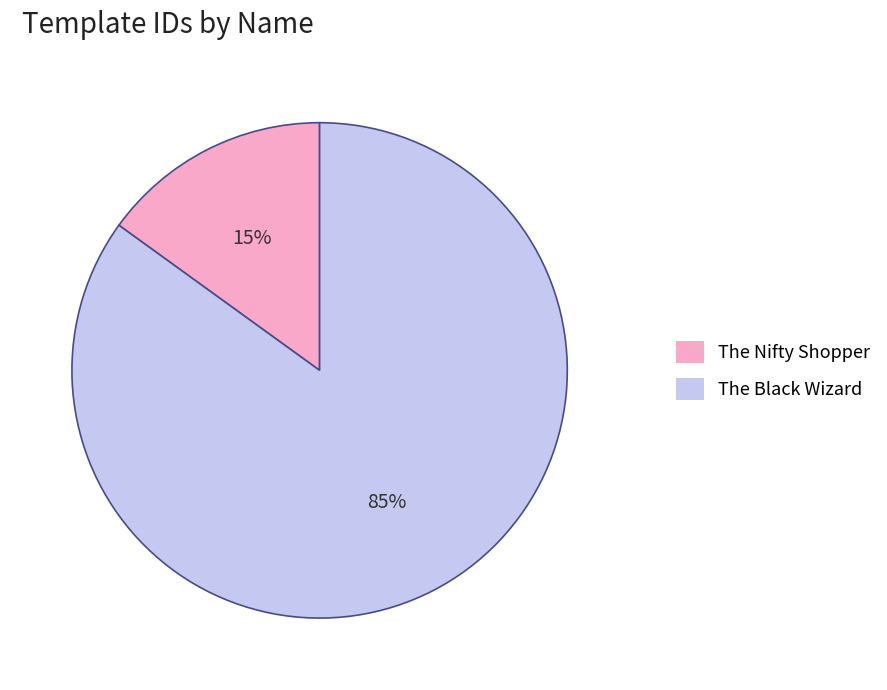

To the nearest percent, what is the average slice percentage?

50%